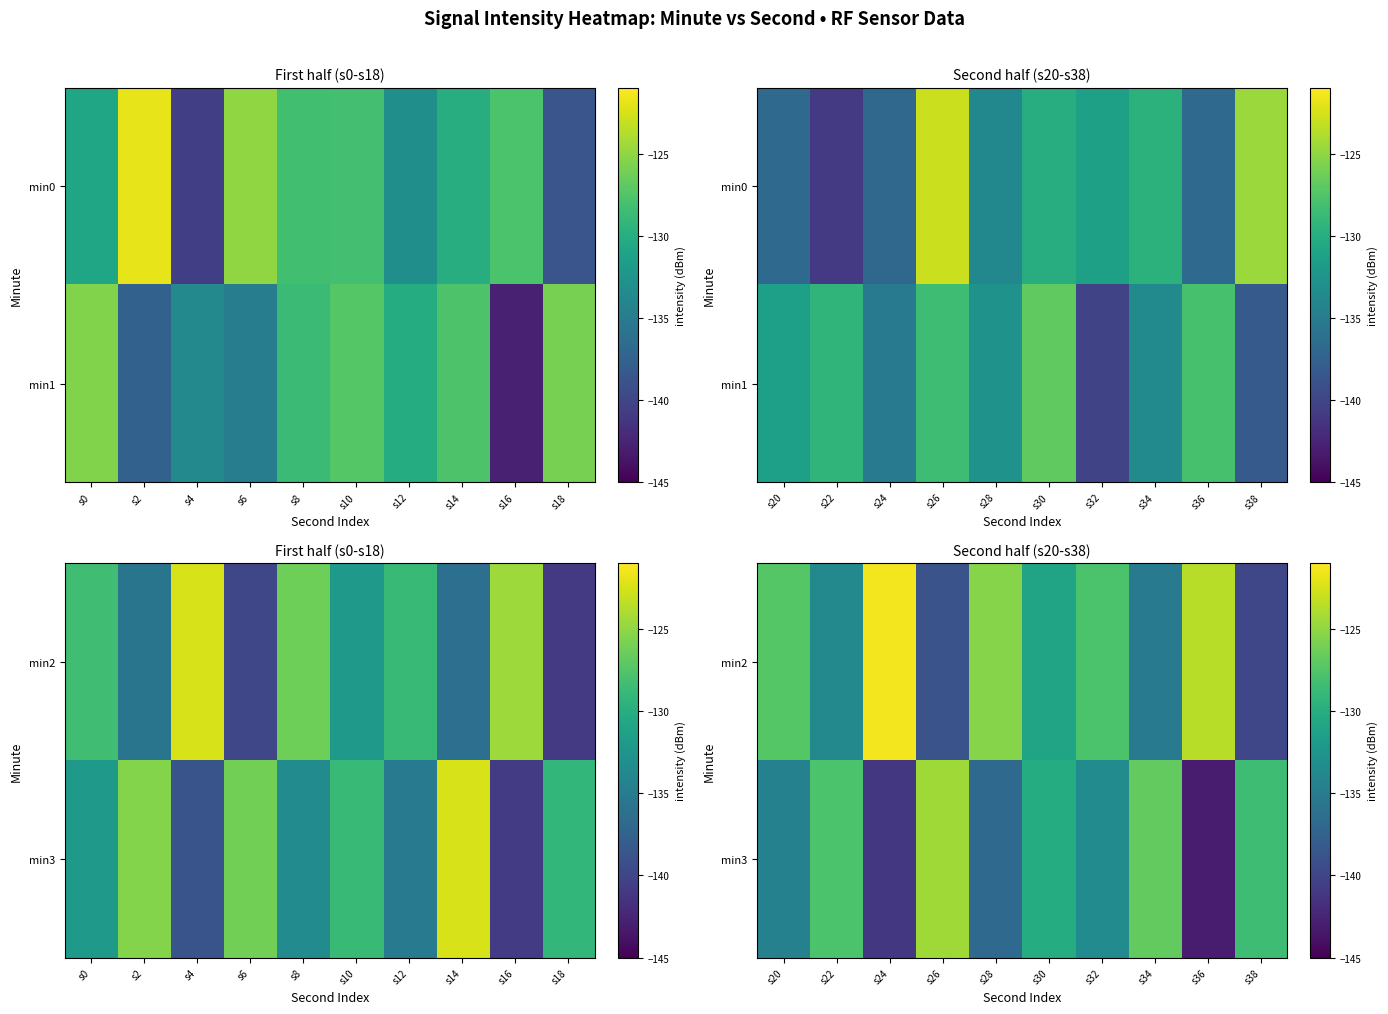

The value of min3 at s22 is -75.7. True or false?

False